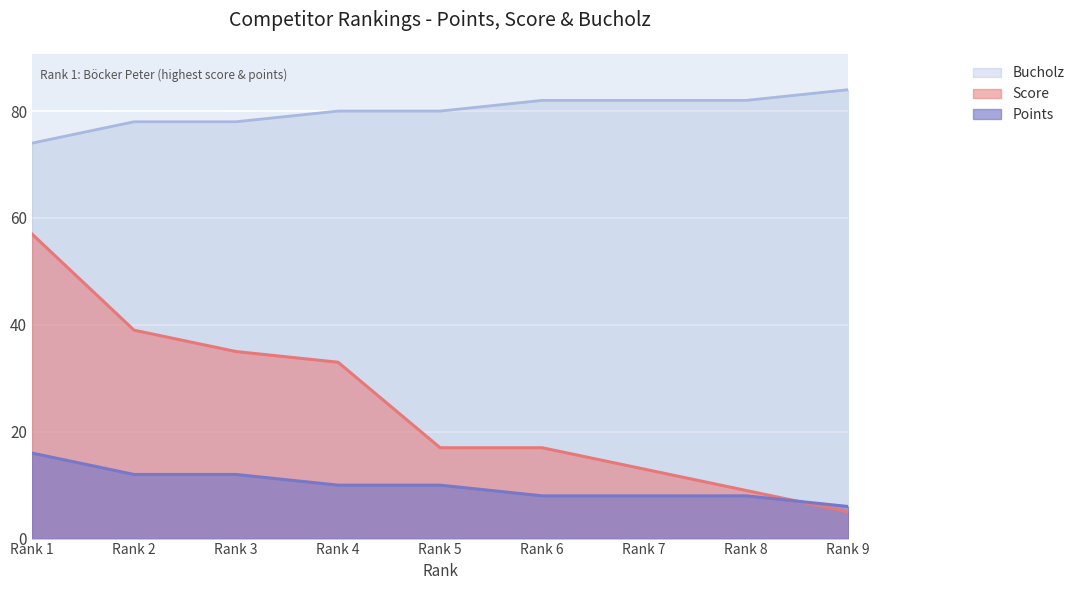

What is the total value across all series at Rank 2?

129